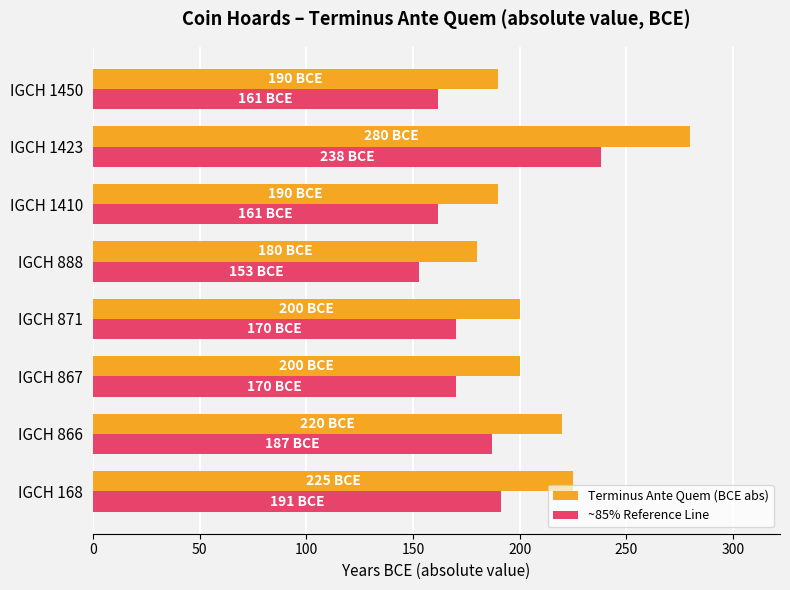

List the series in order of their overall mean, highest first.

Terminus Ante Quem (BCE abs), ~85% Reference Line